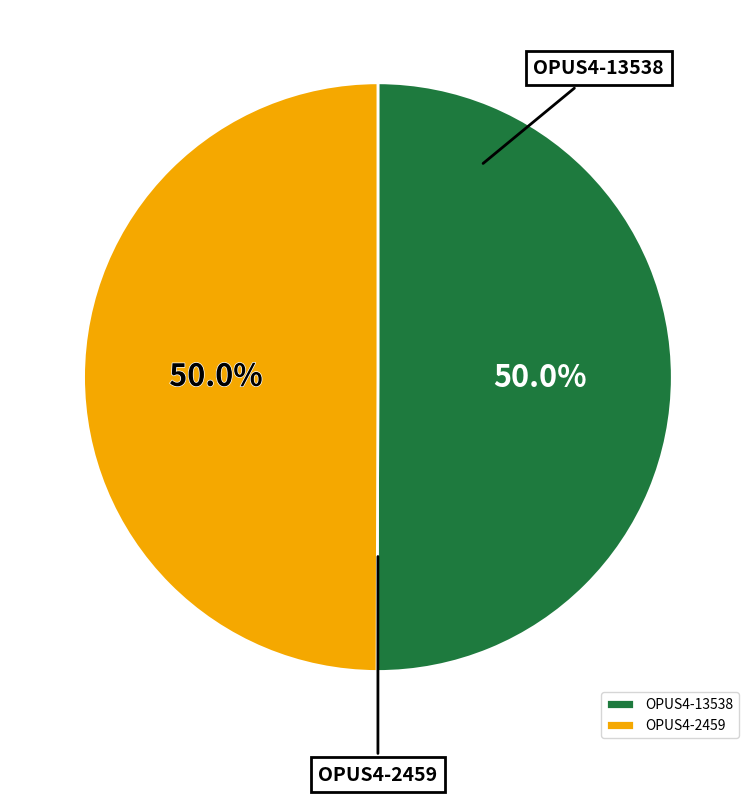

Do OPUS4-2459 and OPUS4-13538 together represent more than half of the pie?

Yes